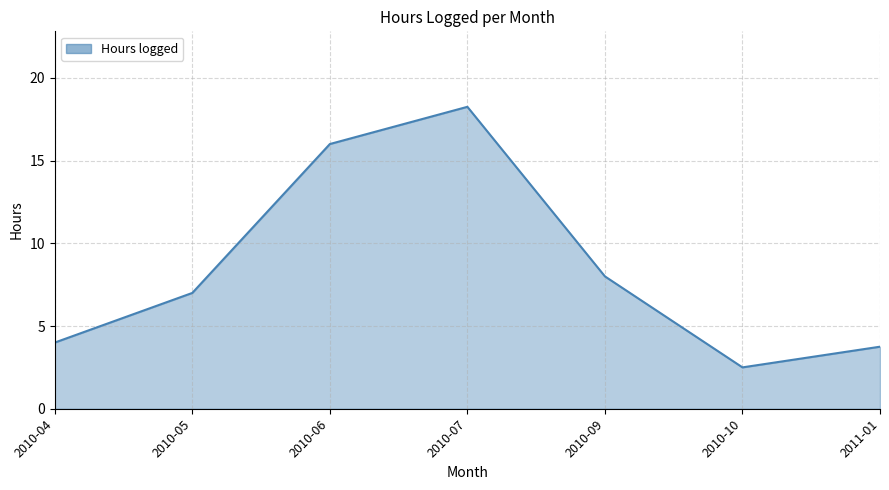

Rank the categories by value from highest to lowest.

2010-07, 2010-06, 2010-09, 2010-05, 2010-04, 2011-01, 2010-10